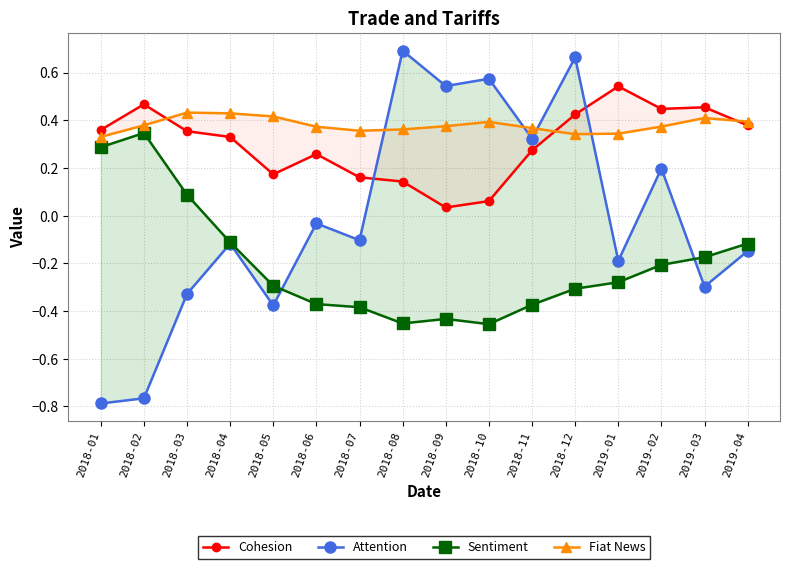

List the series in order of their peak value, lowest first.

Sentiment, Fiat News, Cohesion, Attention